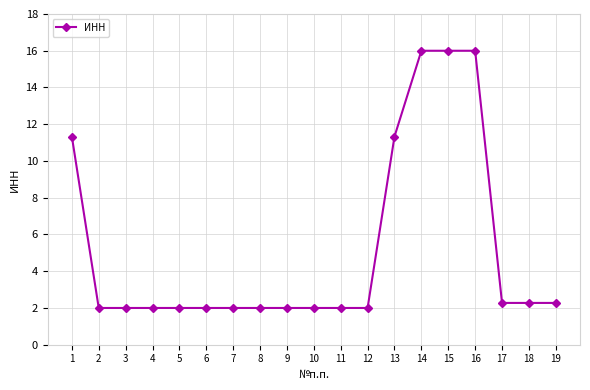

What is the maximum value shown in the chart?

16.0